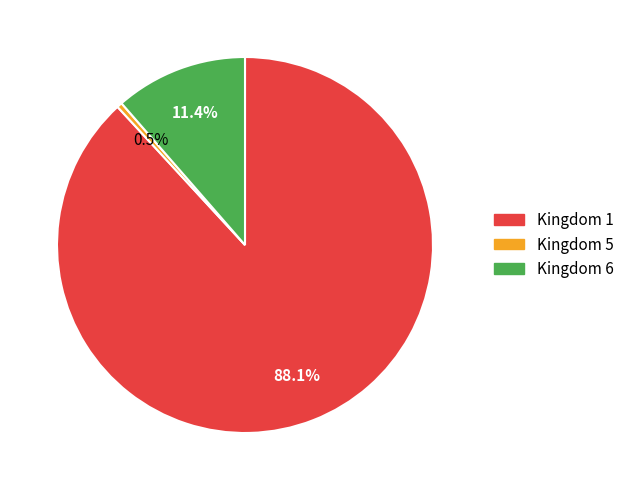

What percentage is NOT represented by Kingdom 6?

88.6%